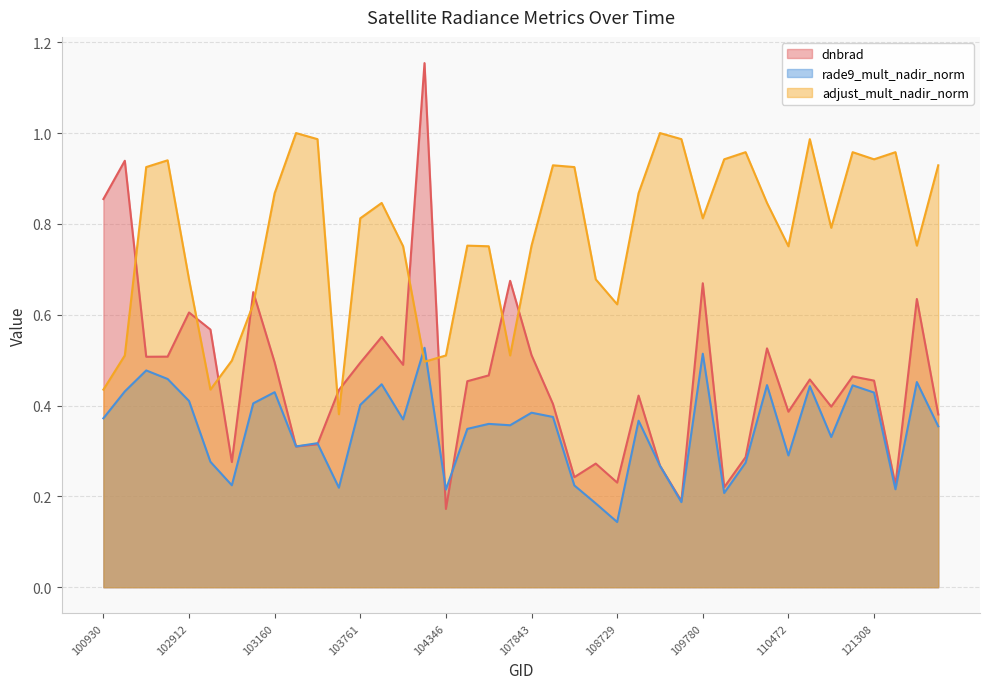

List the labels in order of dnbrad value, largest first.

104236, 102421, 100930, 107834, 109780, 103040, 122002, 102912, 102920, 104112, 110299, 107843, 102792, 102671, 103160, 103761, 104229, 107659, 115893, 115265, 121308, 104355, 103524, 108899, 108015, 115378, 110472, 122178, 103397, 103279, 110127, 103032, 108542, 109072, 108193, 108729, 121478, 109954, 109244, 104346